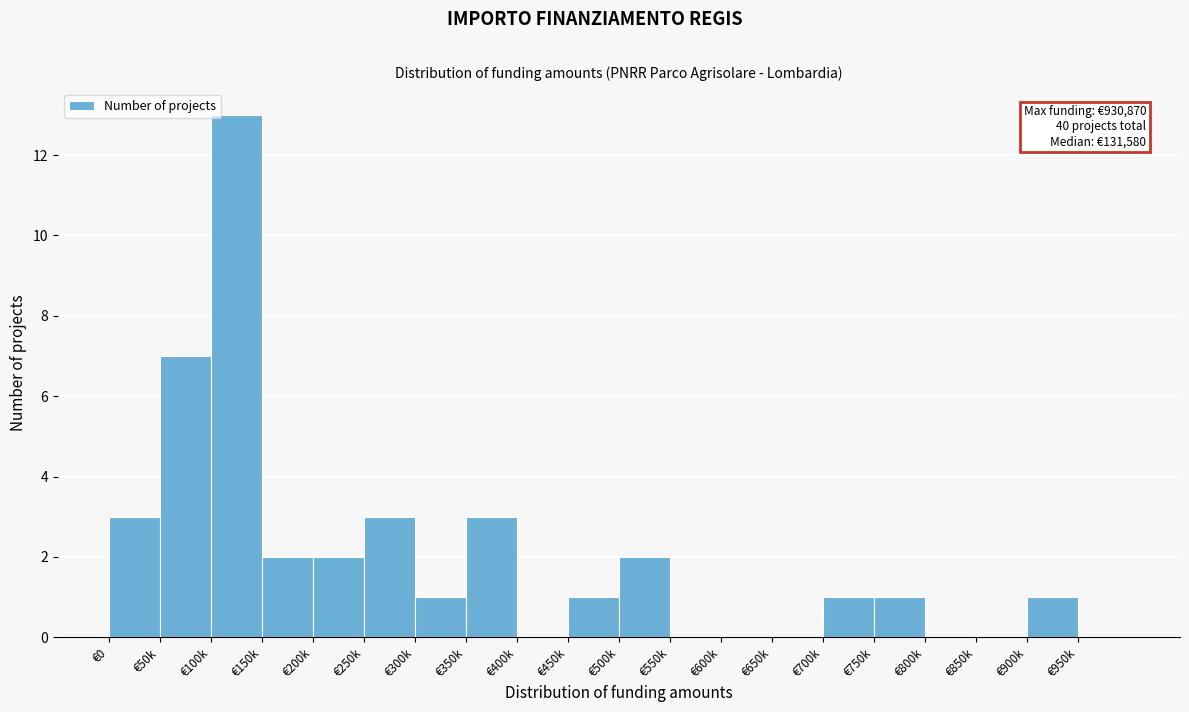

What is the sum of the values at €900k and €100k?

14